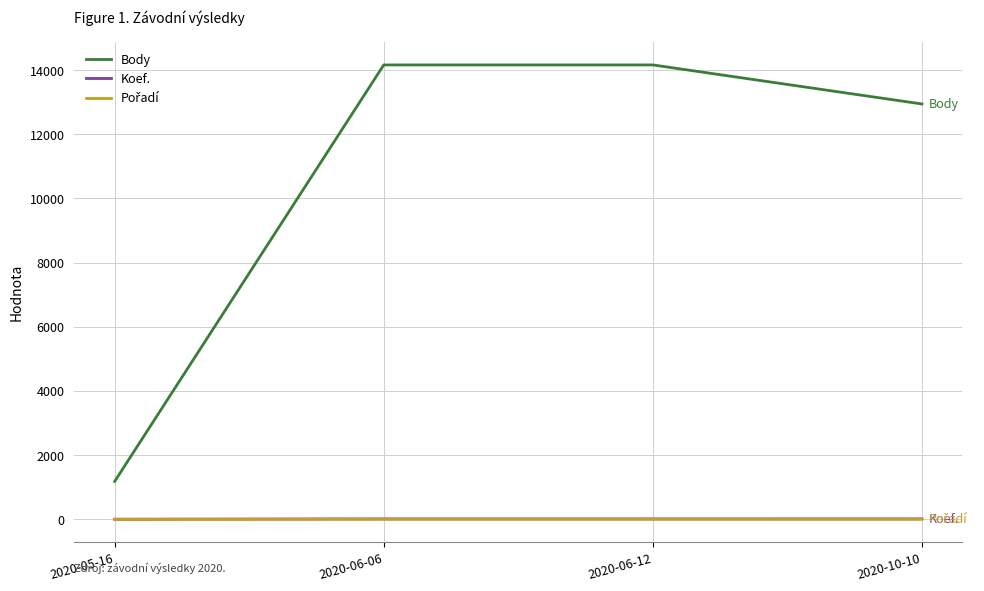

Which category has the lowest value in the Body series?

2020-05-16